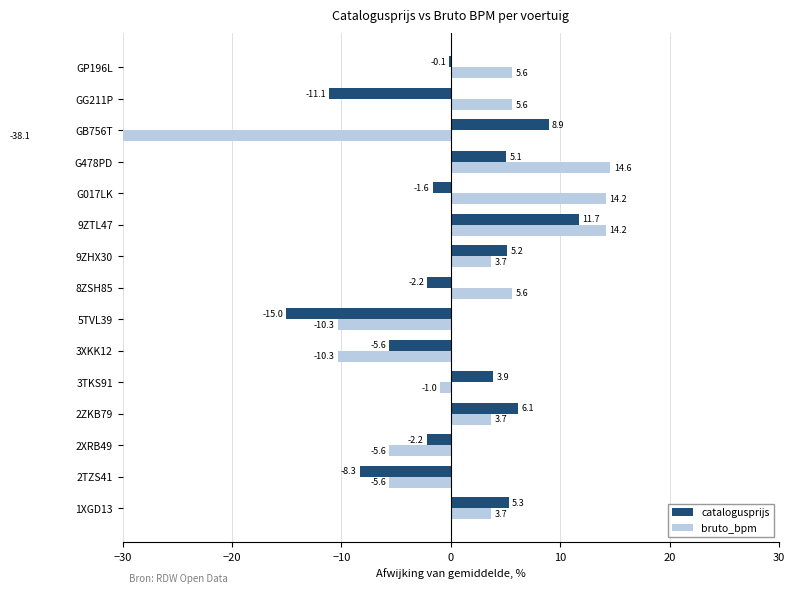

Is the value of bruto_bpm at 9ZTL47 greater than the value of catalogusprijs at 9ZHX30?

Yes